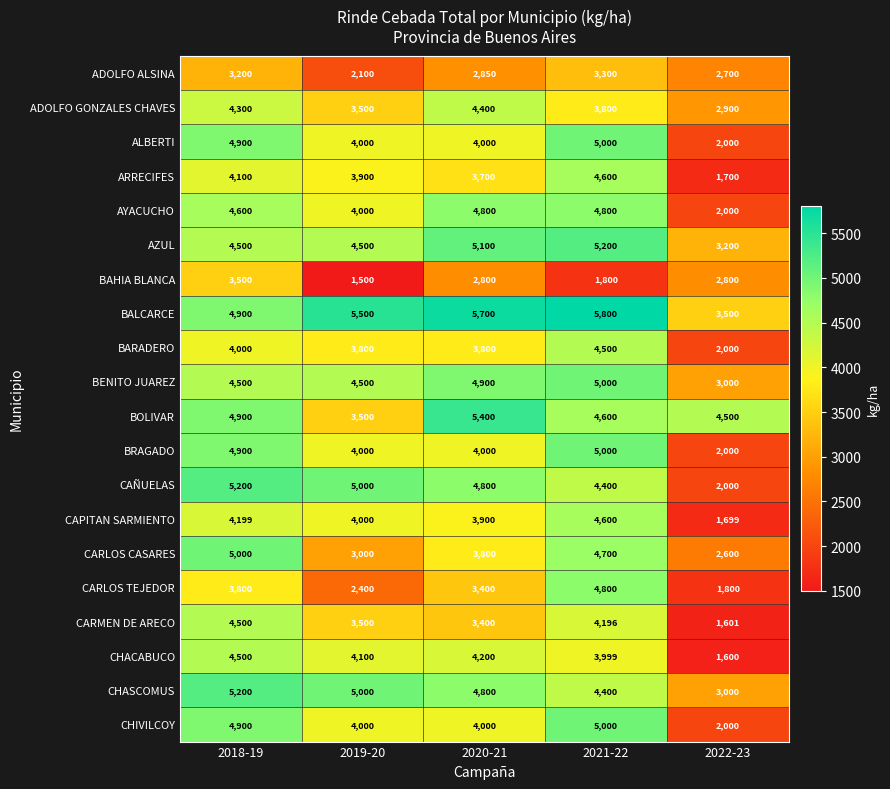

At which category does the chart reach its minimum across all series?

2019-20